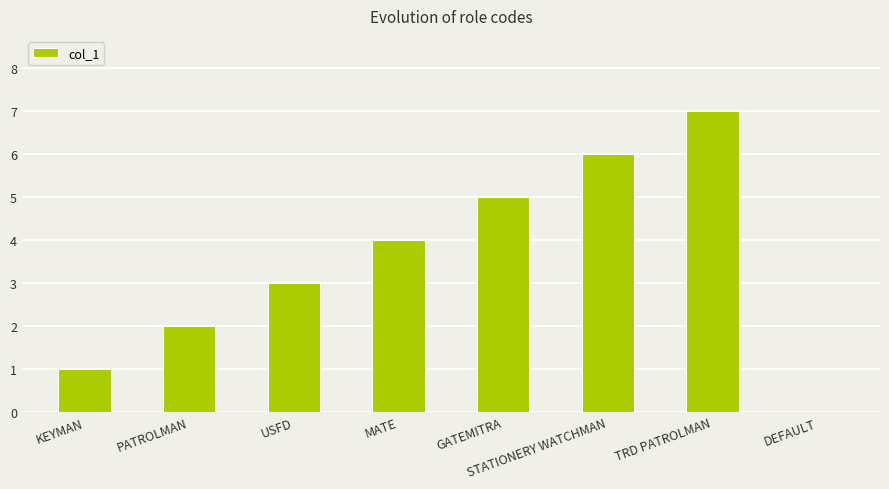

What is the greatest value displayed?

7